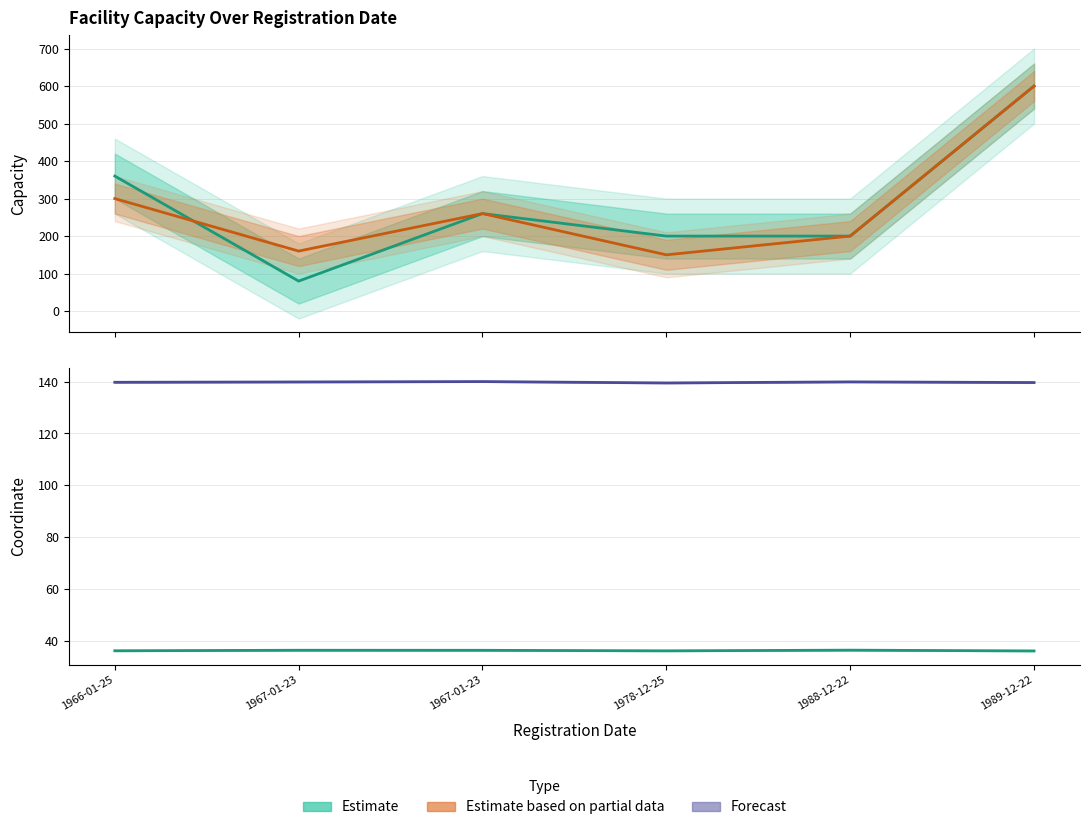

Reading left to right, what are all the values shown in this chart?

Capacity (Estimate): 1966-01-25=360.0	1967-01-23=80.0	1967-01-23=260.0	1978-12-25=200.0	1988-12-22=200.0	1989-12-22=600.0
Capacity2 (Partial): 1966-01-25=300.0	1967-01-23=160.0	1967-01-23=260.0	1978-12-25=150.0	1988-12-22=200.0	1989-12-22=600.0
Latitude (Estimate): 1966-01-25=36.4	1967-01-23=36.6	1967-01-23=36.5	1978-12-25=36.3	1988-12-22=36.6	1989-12-22=36.3
Longitude (Forecast): 1966-01-25=139.7	1967-01-23=139.8	1967-01-23=140.0	1978-12-25=139.4	1988-12-22=139.9	1989-12-22=139.6